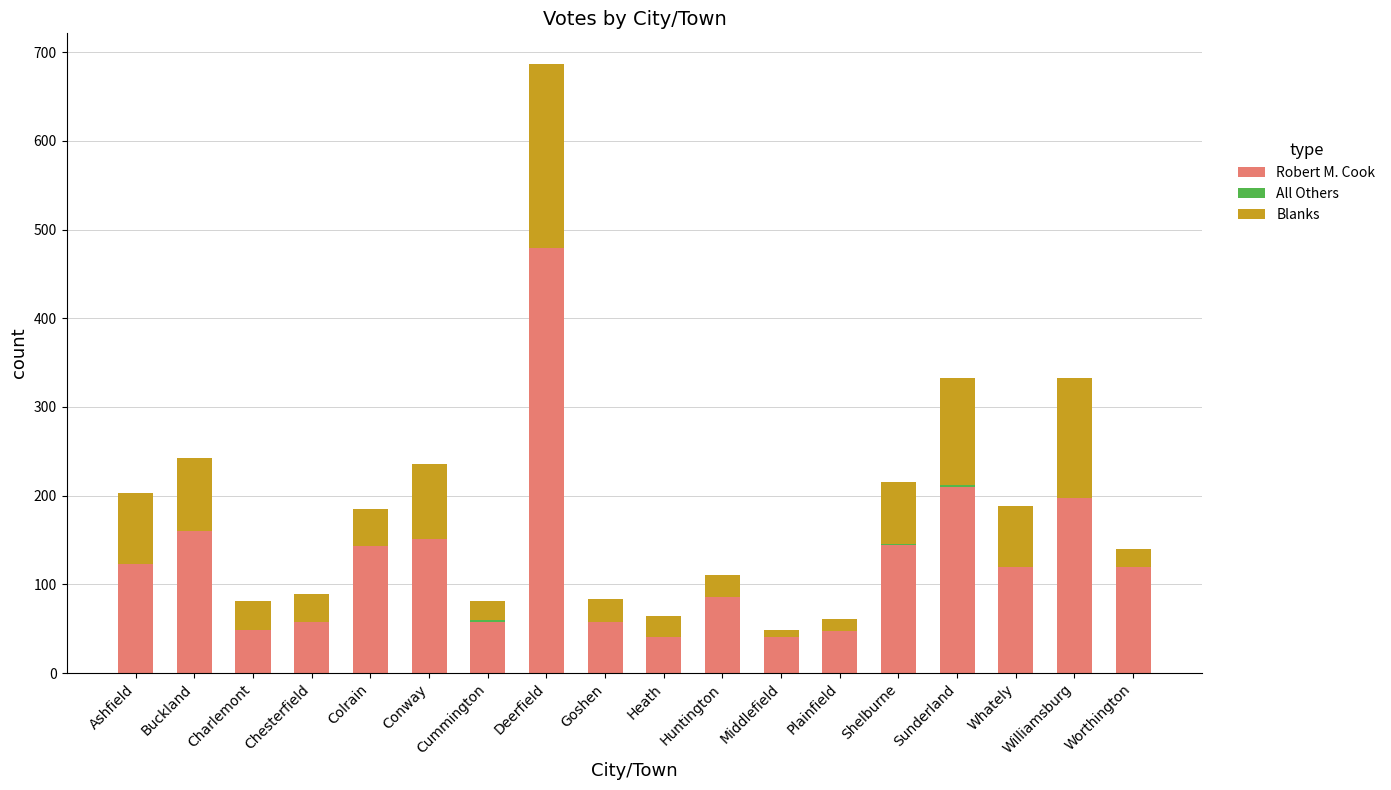

What is the maximum value for Robert M. Cook?

479